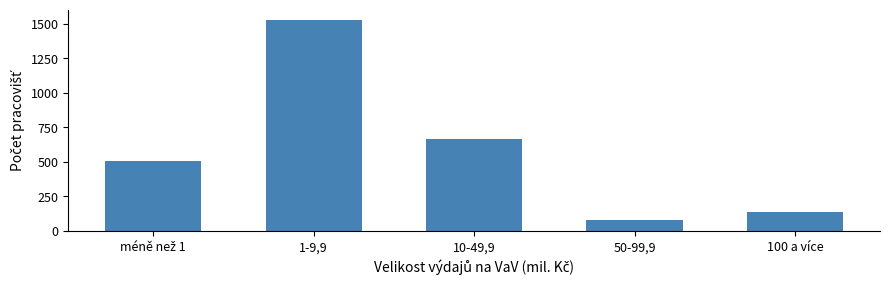

Reading left to right, transcribe all the data shown in this chart.

508	1527	665	80	135